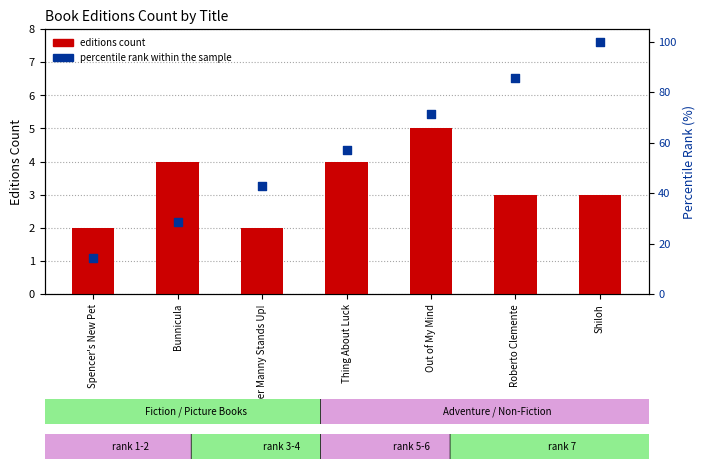

Is the value of percentile rank within the sample at Super Manny Stands Up! greater than the value of editions count at Bunnicula?

Yes